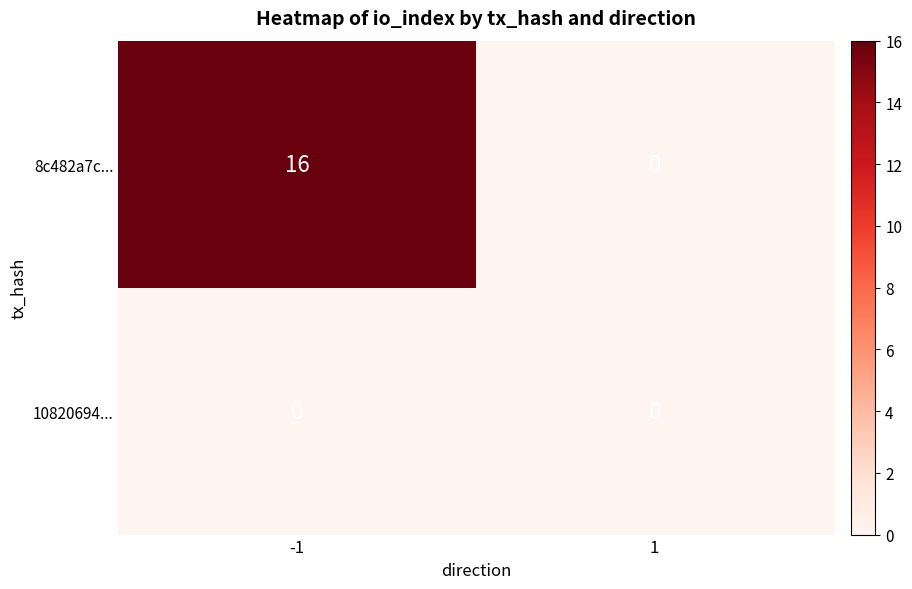

List the series in order of their overall mean, highest first.

8c482a7c..., 10820694...